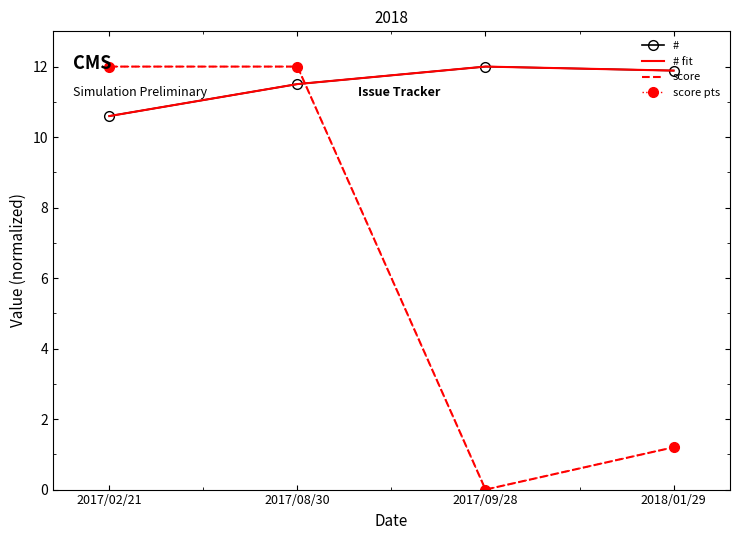

How many values in score pts are above zero?

3